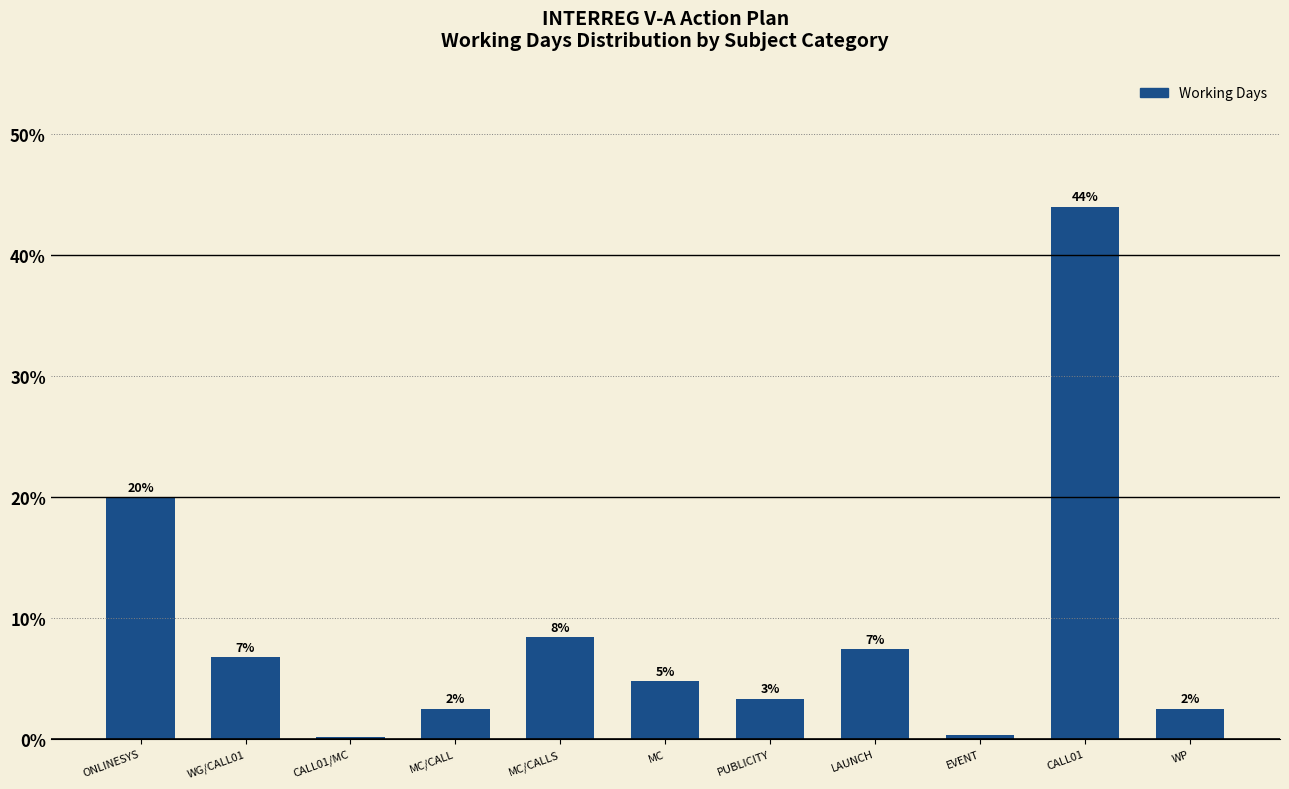

List the labels in order of value, largest first.

CALL01, ONLINESYS, MC/CALLS, LAUNCH, WG/CALL01, MC, PUBLICITY, MC/CALL, WP, EVENT, CALL01/MC